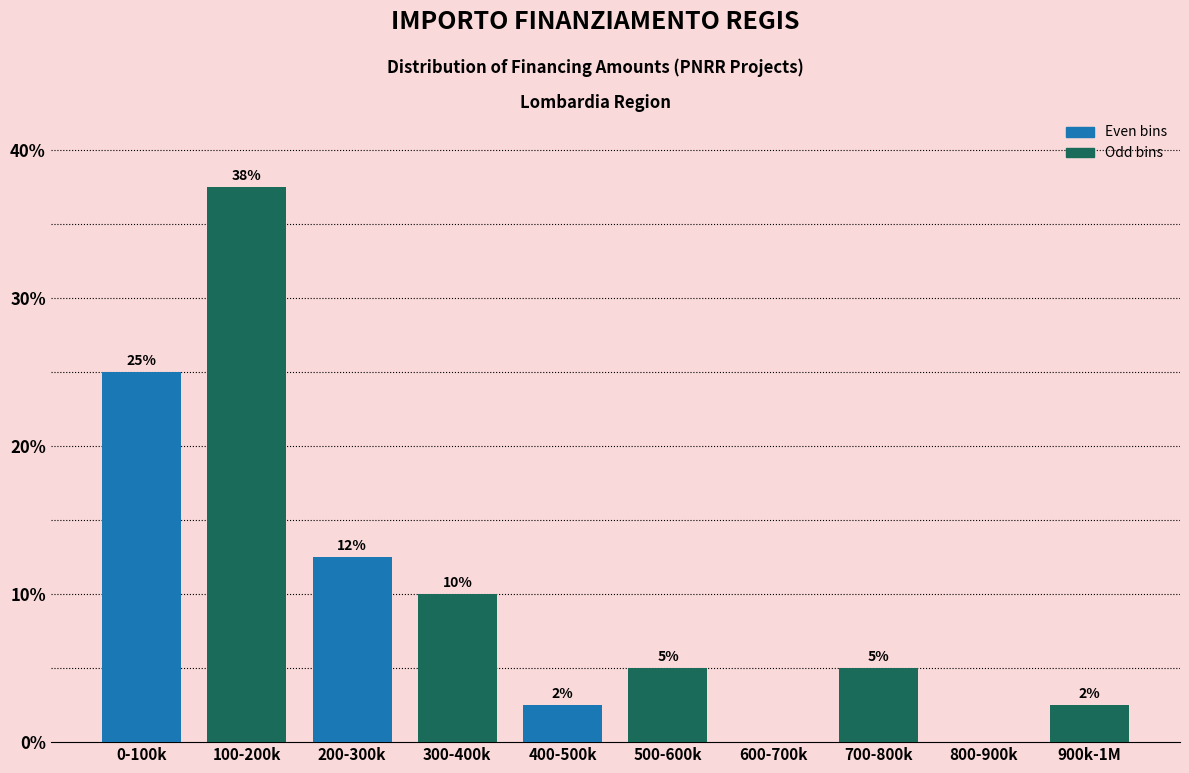

What is the maximum value shown in the chart?

37.5